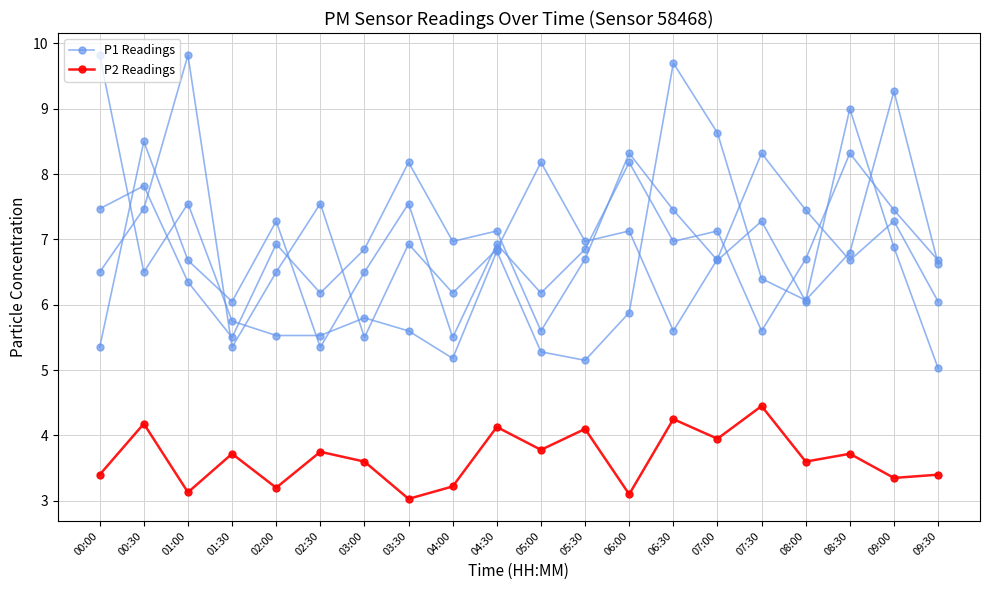

True or false: P2 Readings and P1 Readings intersect in this chart.

False